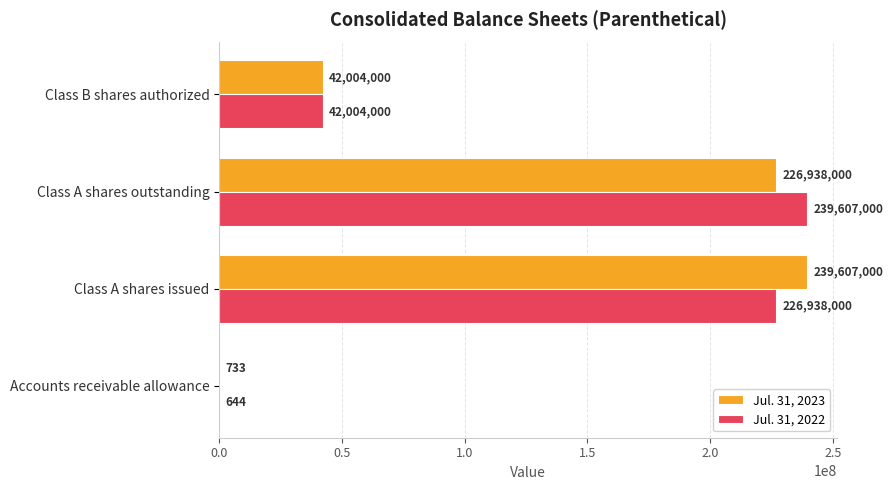

What is the sum of all Jul. 31, 2022 values?

508549644